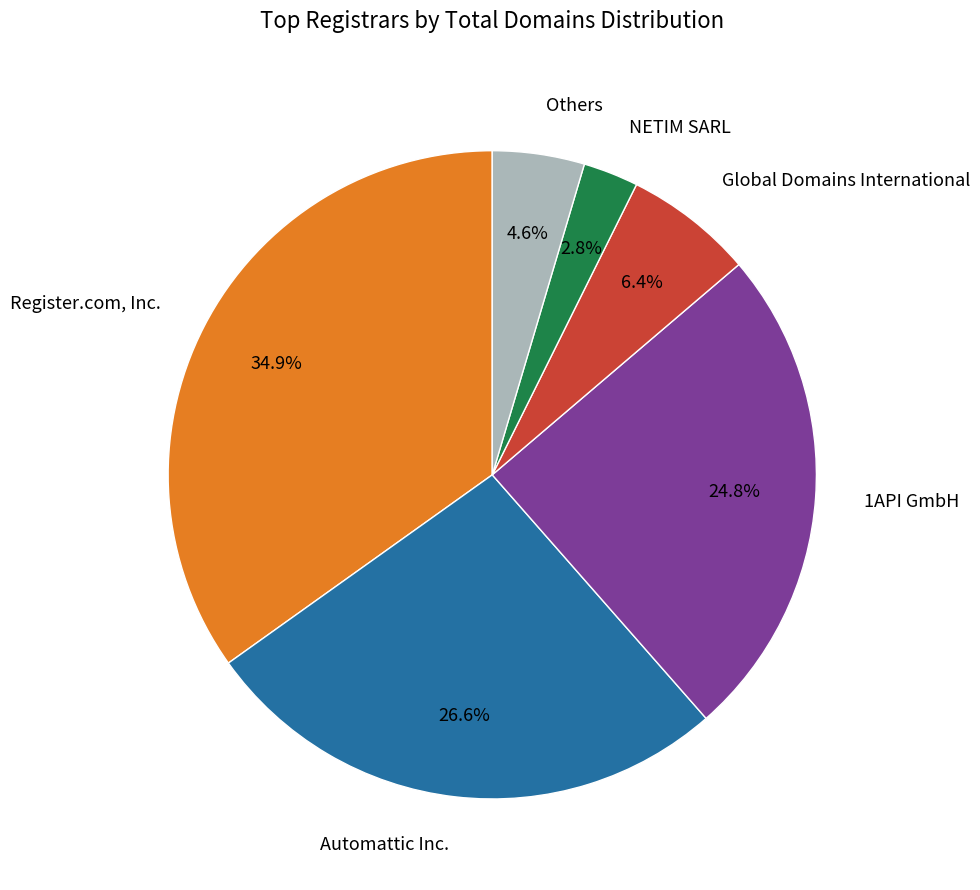

Is the sum of NETIM SARL and Automattic Inc. greater than half?

No